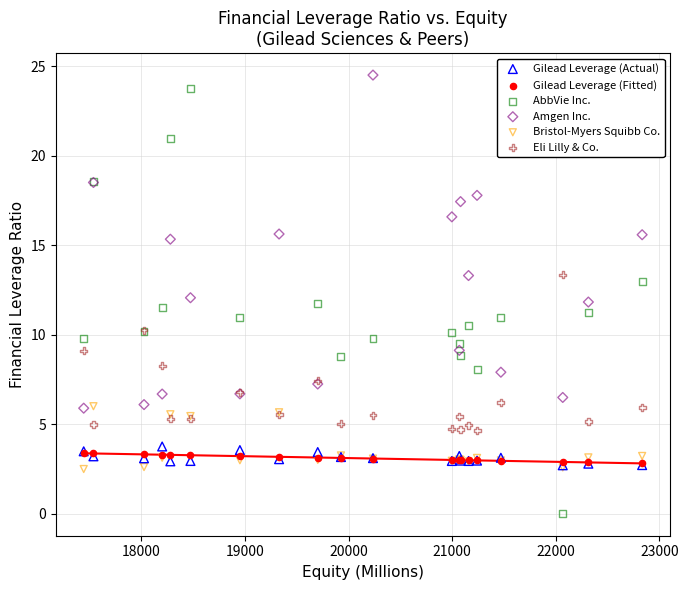

Which series contains the lowest Y value?

AbbVie Inc.